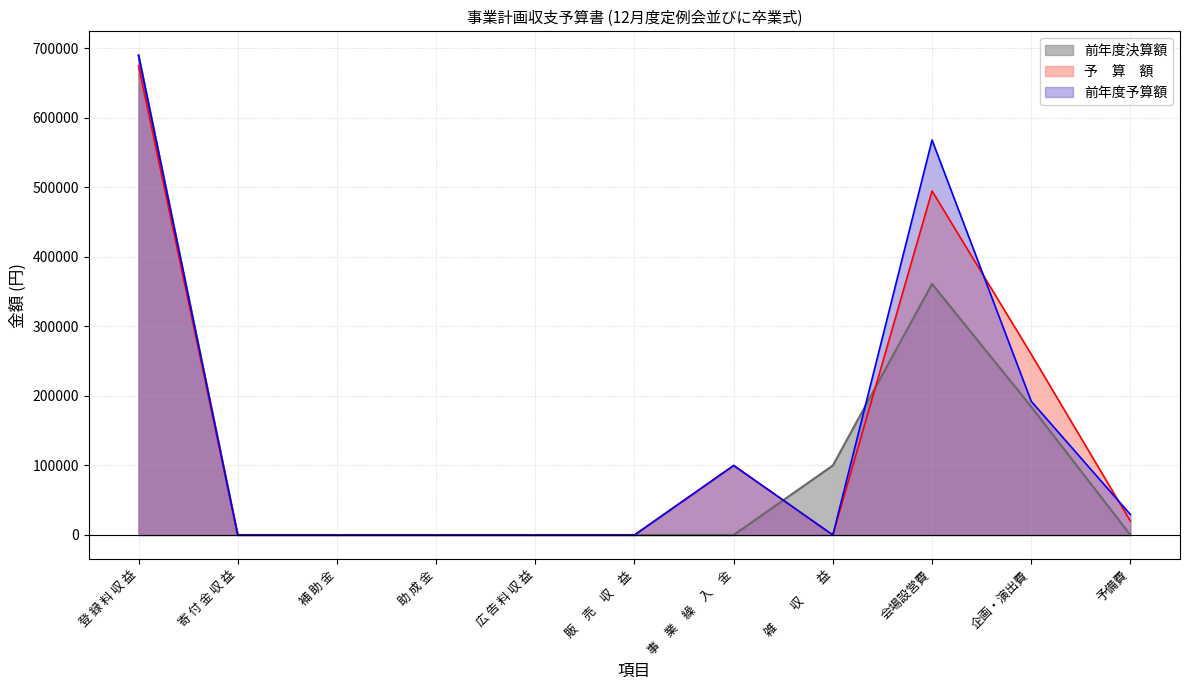

What is the difference between the maximum and minimum values in the 予　算　額 series?

675000